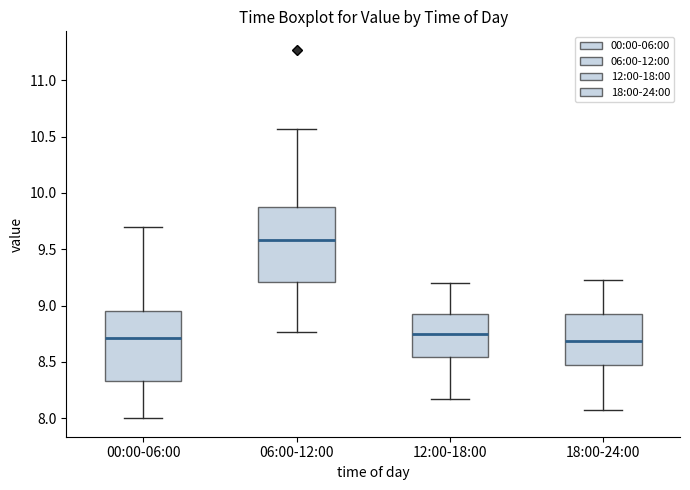

Reading left to right, read every box against the y-axis: the position of its median line, the range the box covers, and the ends of its whiskers. The values are not printed on the chart, so give them approximately, as read against the axis.

00:00-06:00: median 8.70, box 8.35 to 8.95, whiskers 8.00 to 9.70
06:00-12:00: median 9.60, box 9.20 to 9.90, whiskers 8.75 to 10.55
12:00-18:00: median 8.75, box 8.55 to 8.90, whiskers 8.15 to 9.20
18:00-24:00: median 8.70, box 8.45 to 8.90, whiskers 8.05 to 9.25